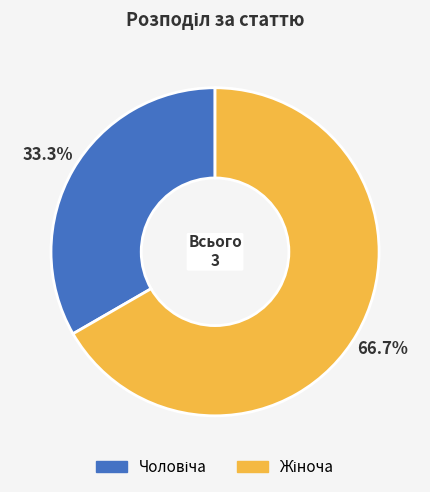

Does any single category account for the majority?

Yes